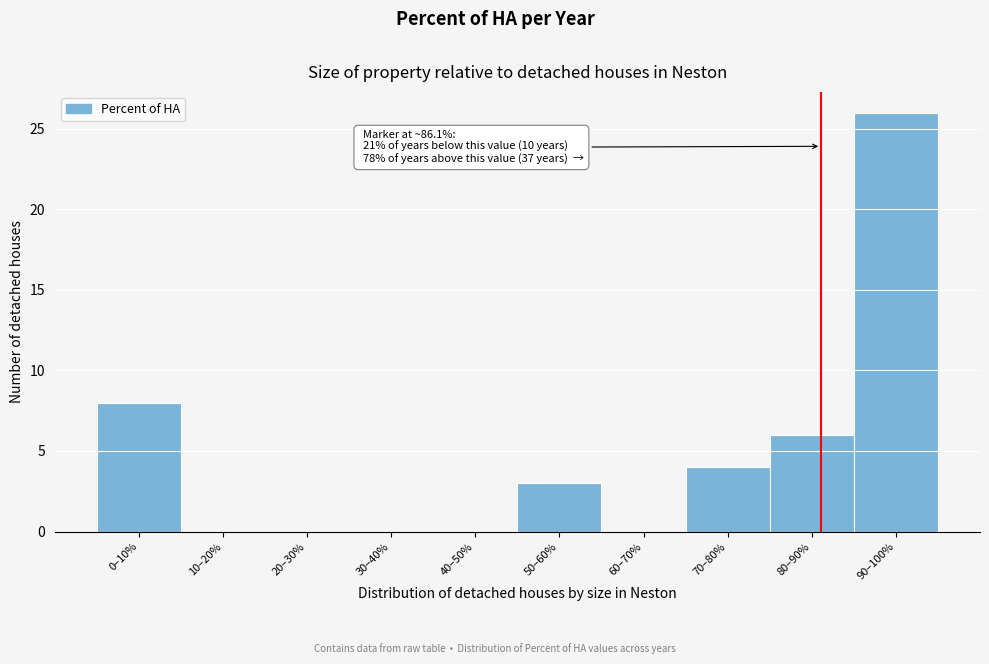

Reading left to right, extract all data points from this chart.

0–10%=8	10–20%=0	20–30%=0	30–40%=0	40–50%=0	50–60%=3	60–70%=0	70–80%=4	80–90%=6	90–100%=26